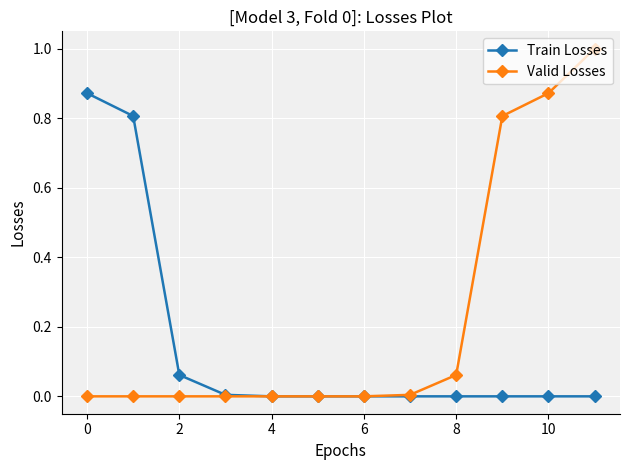

Which series has the largest total across all categories?

Valid Losses